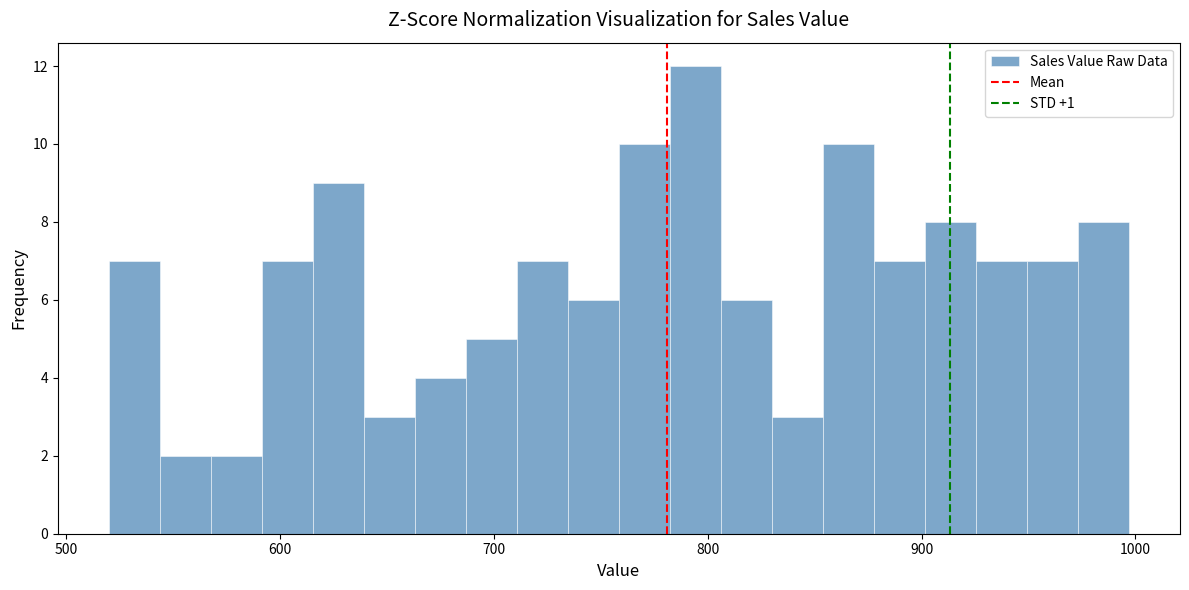

Around what value on the x-axis is the tallest bar? Give the approximate position of its centre, as read against the axis.

790